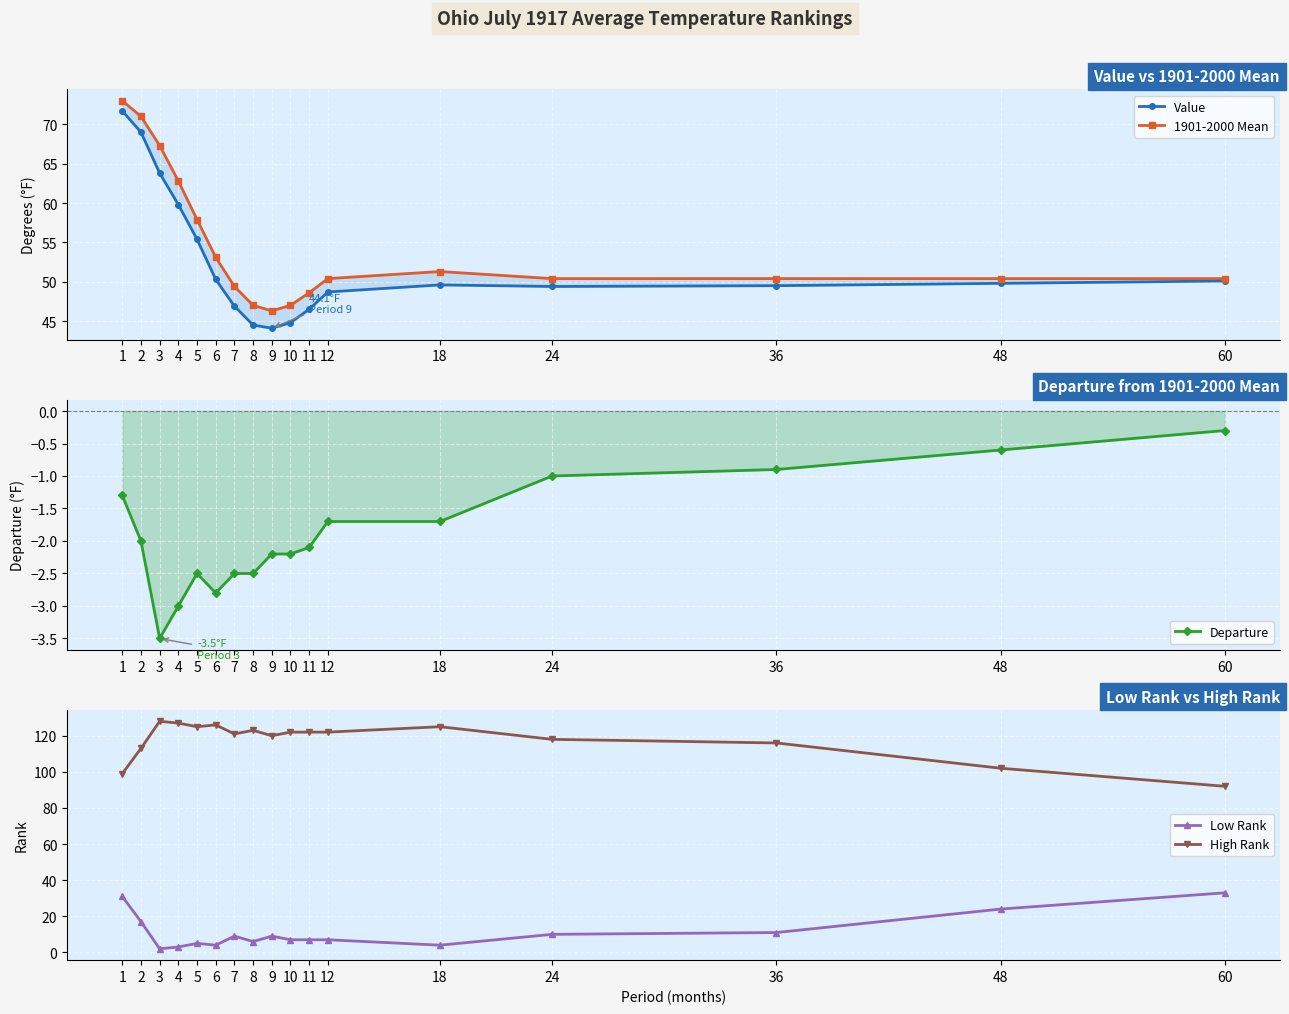

At 60, list the series in order from largest to smallest.

High Rank, 1901-2000 Mean, Value, Low Rank, Departure